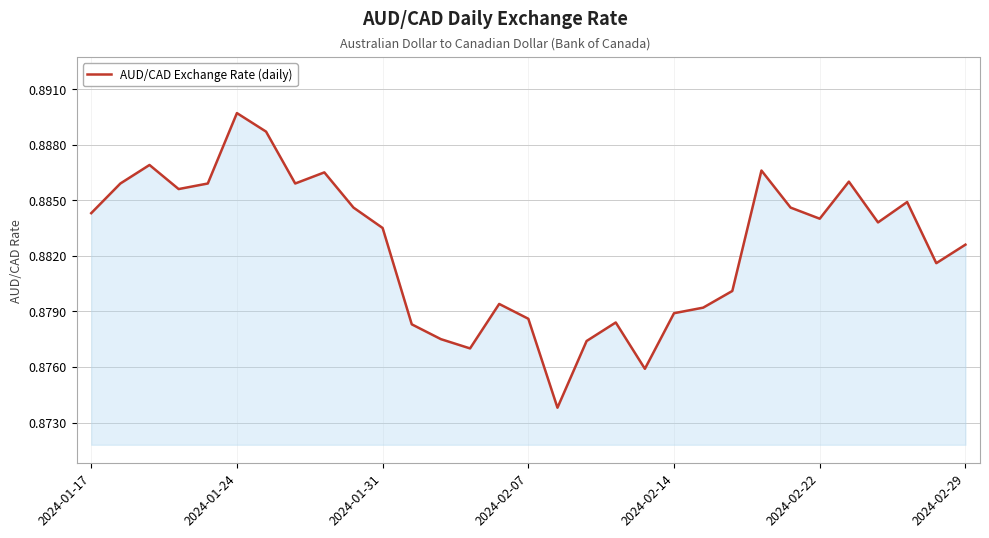

Which label corresponds to the largest value in the chart?

2024-01-24